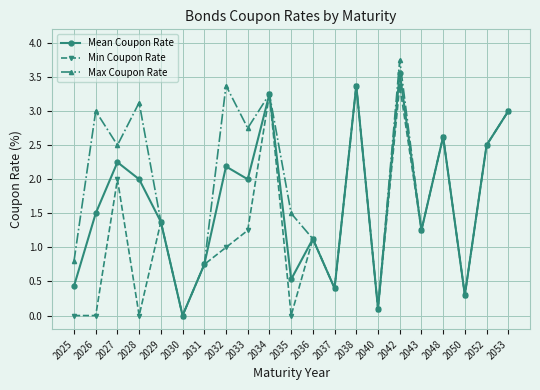

At which category does Max Coupon Rate reach its first local peak?

2026